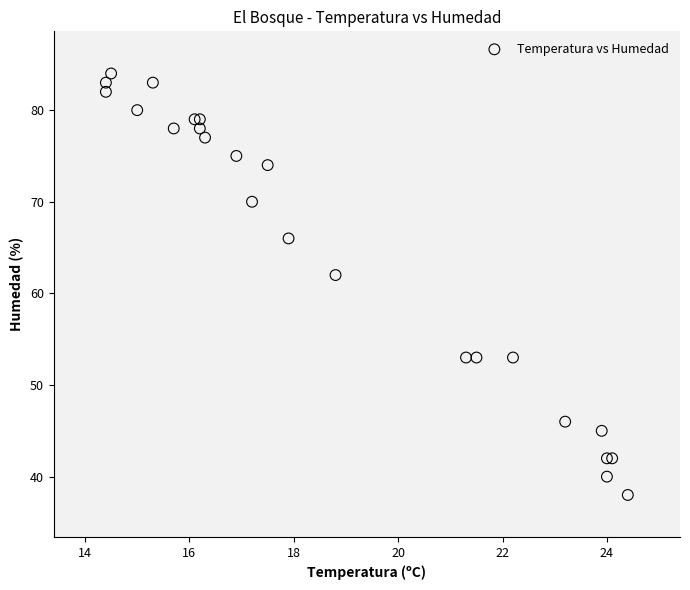

What Y value in the scatter plot is closest to 61?

62